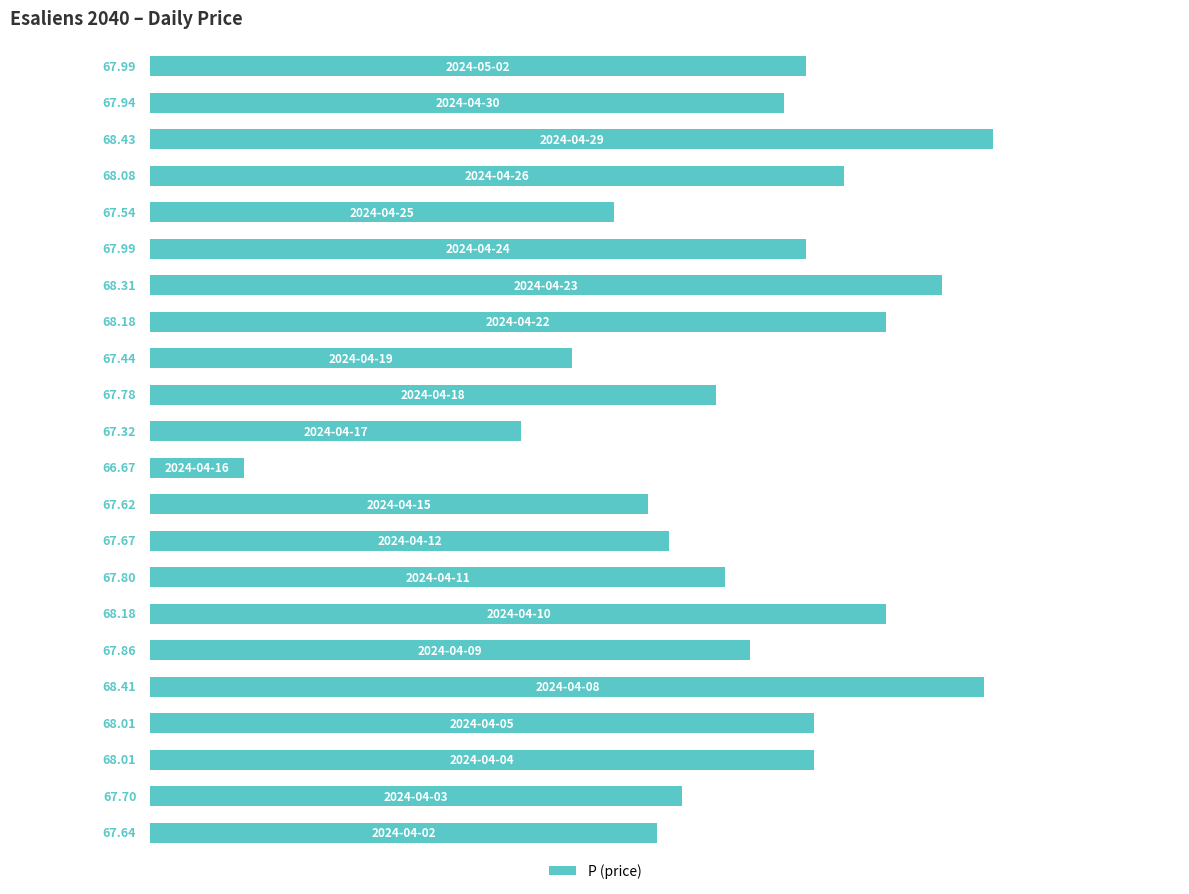

How many data points are less than 67?

11